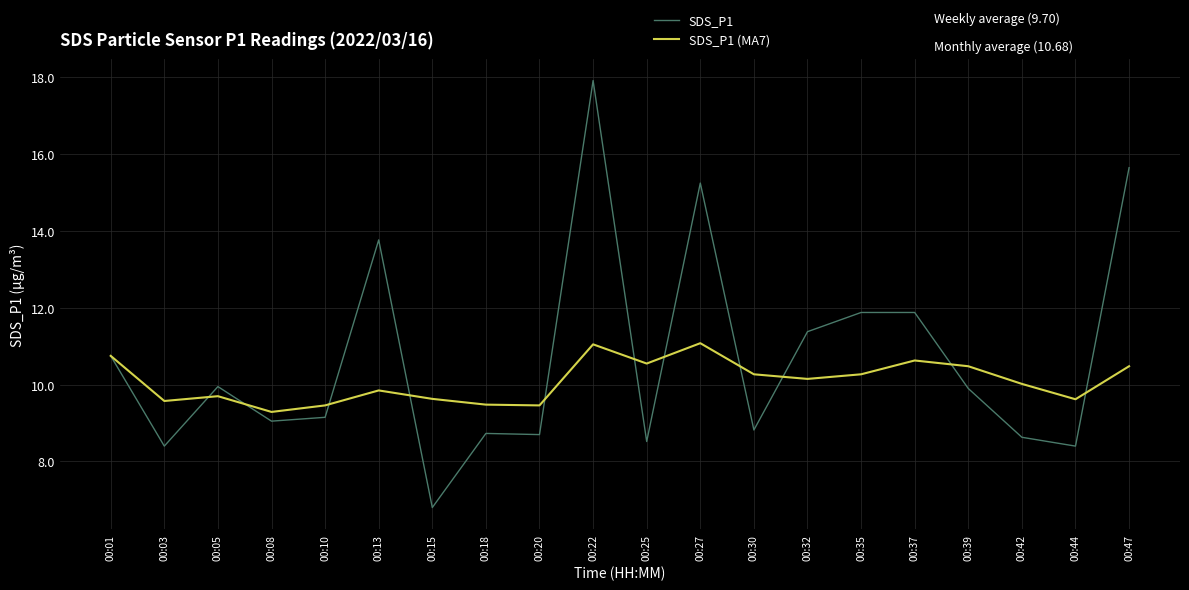

Between 00:15 and 00:20, which series saw the biggest shift?

SDS_P1